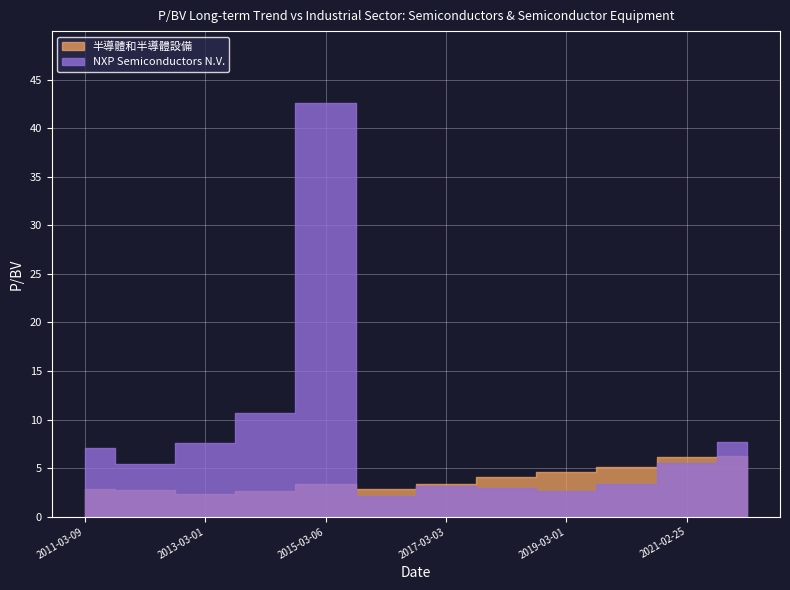

How many interior local peaks does the 半導體和半導體設備 series have?

1